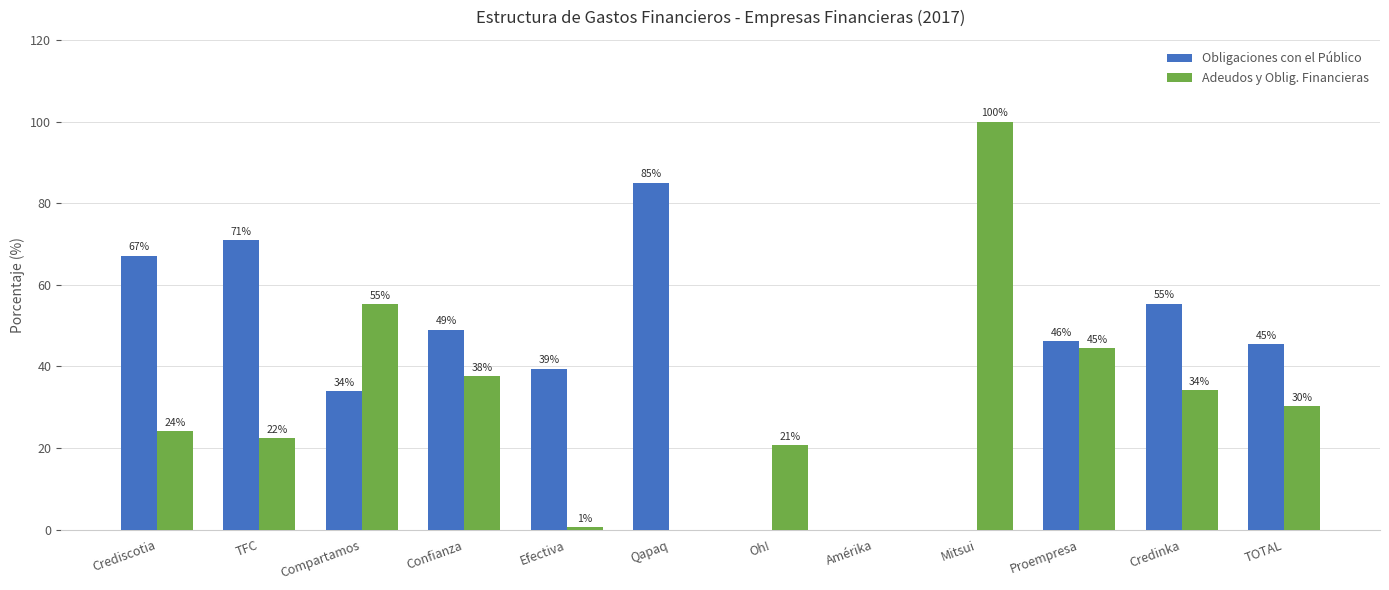

What is the difference between the Obligaciones con el Público values at Oh! and Qapaq?

85.0